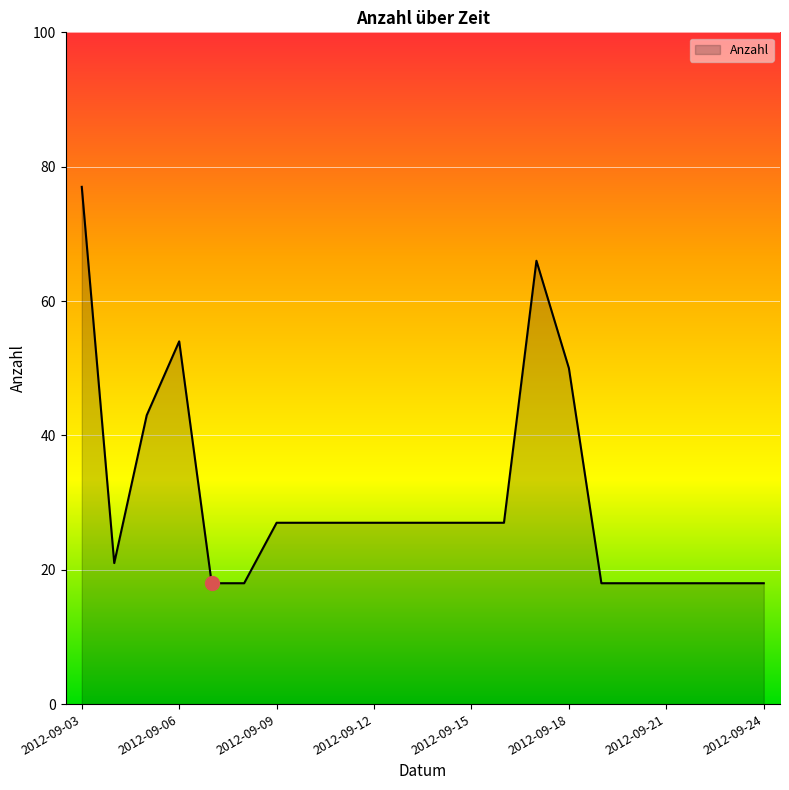

How many lines are shown in the chart?

1